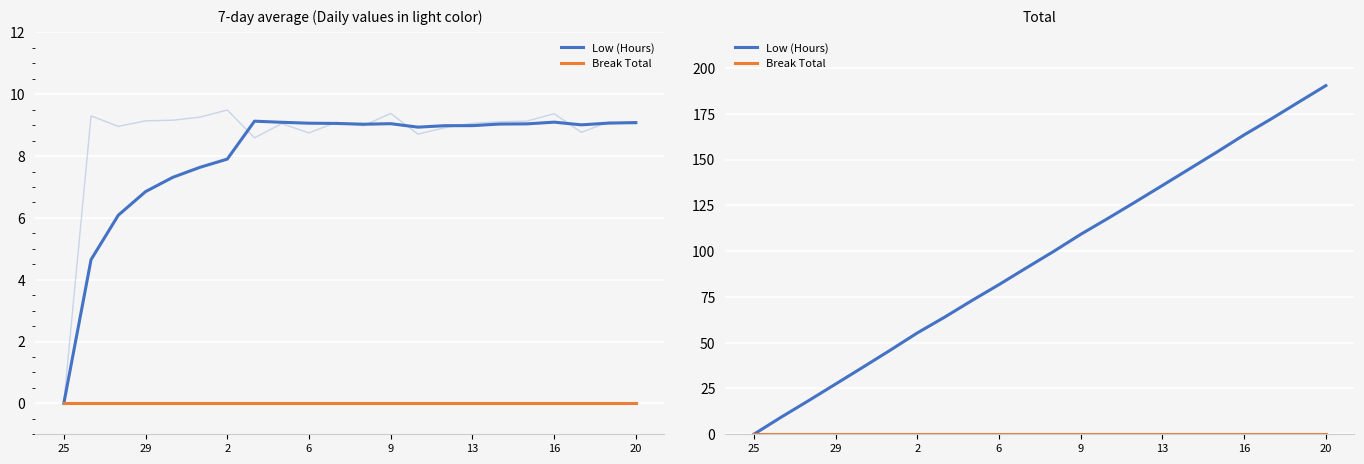

True or false: Break Total and Low (Hours) cross at least once.

False